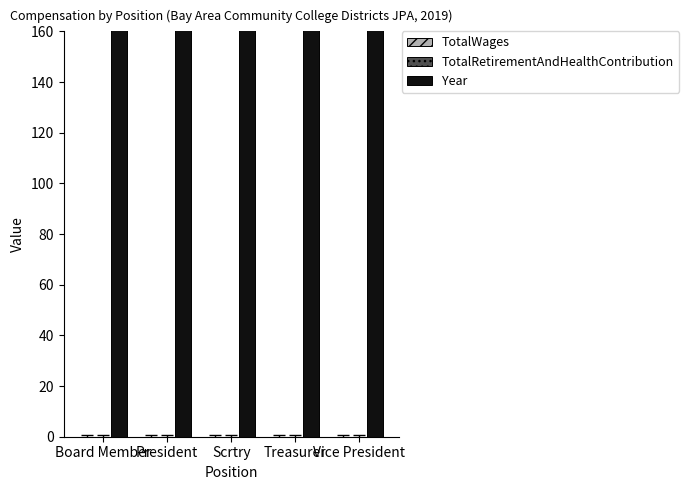

At which category is the sum across all series the highest?

Board Member